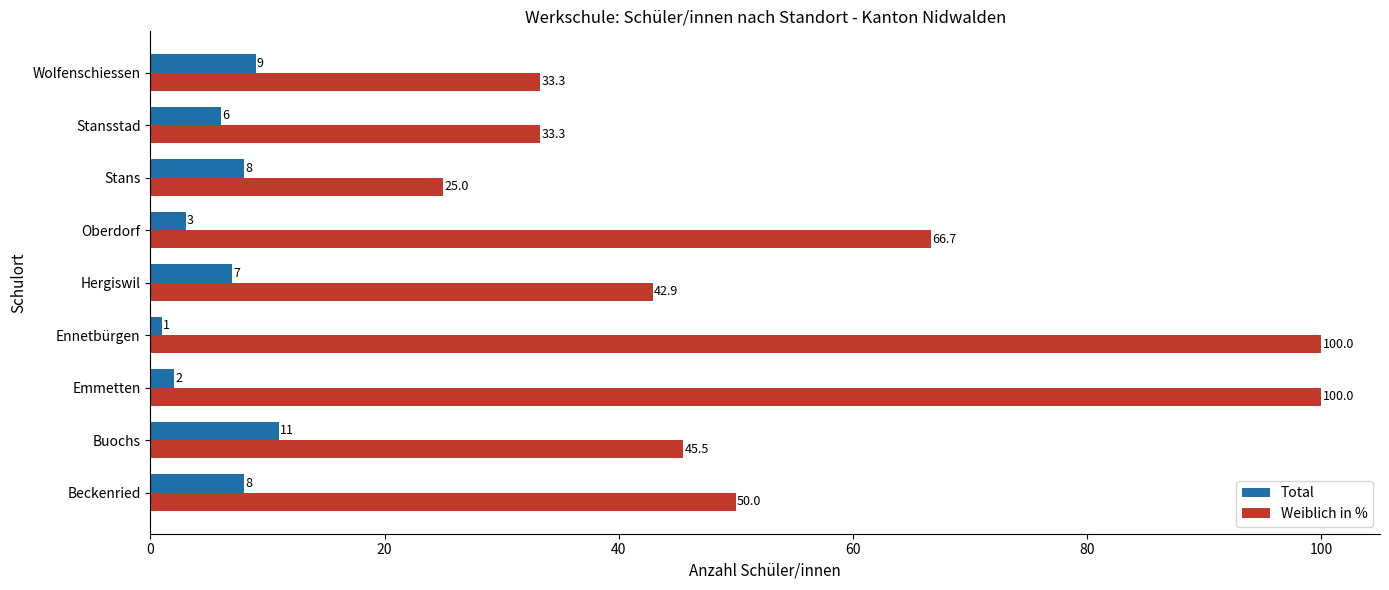

How many distinct data groups are displayed?

2